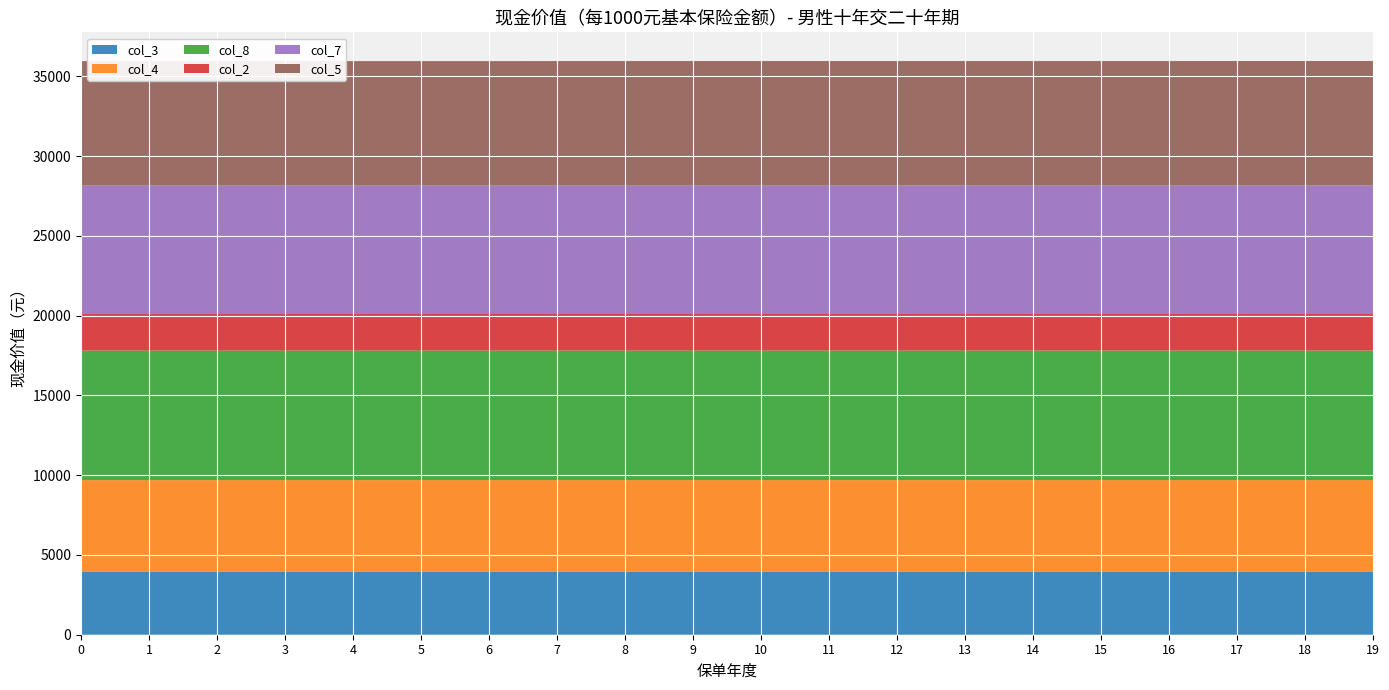

Reading left to right, what are all the values shown in this chart?

col_3: 3939.8	3939.9	3940.0	3940.1	3940.1	3940.2	3940.3	3940.3	3940.4	3940.5	3940.5	3940.6	3940.6	3940.6	3940.7	3940.7	3940.7	3940.8	3940.8	3940.9
col_4: 5753.6	5753.6	5753.6	5753.7	5753.8	5753.9	5754.0	5754.1	5754.1	5754.2	5754.3	5754.3	5754.4	5754.4	5754.5	5754.5	5754.6	5754.7	5754.7	5754.8
col_8: 8122.1	8122.2	8122.2	8122.3	8122.3	8122.4	8122.4	8122.5	8122.5	8122.6	8122.6	8122.6	8122.6	8122.7	8122.7	8122.8	8122.8	8122.9	8122.9	8123.0
col_2: 2334.3	2334.3	2334.4	2334.5	2334.5	2334.6	2334.6	2334.7	2334.7	2334.8	2334.8	2334.8	2334.9	2334.9	2334.9	2334.9	2335.0	2335.0	2335.0	2335.1
col_7: 8011.7	8011.7	8011.7	8011.8	8011.8	8011.9	8012.0	8012.0	8012.1	8012.1	8012.2	8012.3	8012.3	8012.4	8012.4	8012.4	8012.5	8012.6	8012.7	8012.8
col_5: 7800.9	7800.8	7800.8	7800.9	7800.9	7801.0	7801.1	7801.2	7801.3	7801.4	7801.5	7801.6	7801.6	7801.7	7801.8	7801.9	7801.9	7802.0	7802.1	7802.2